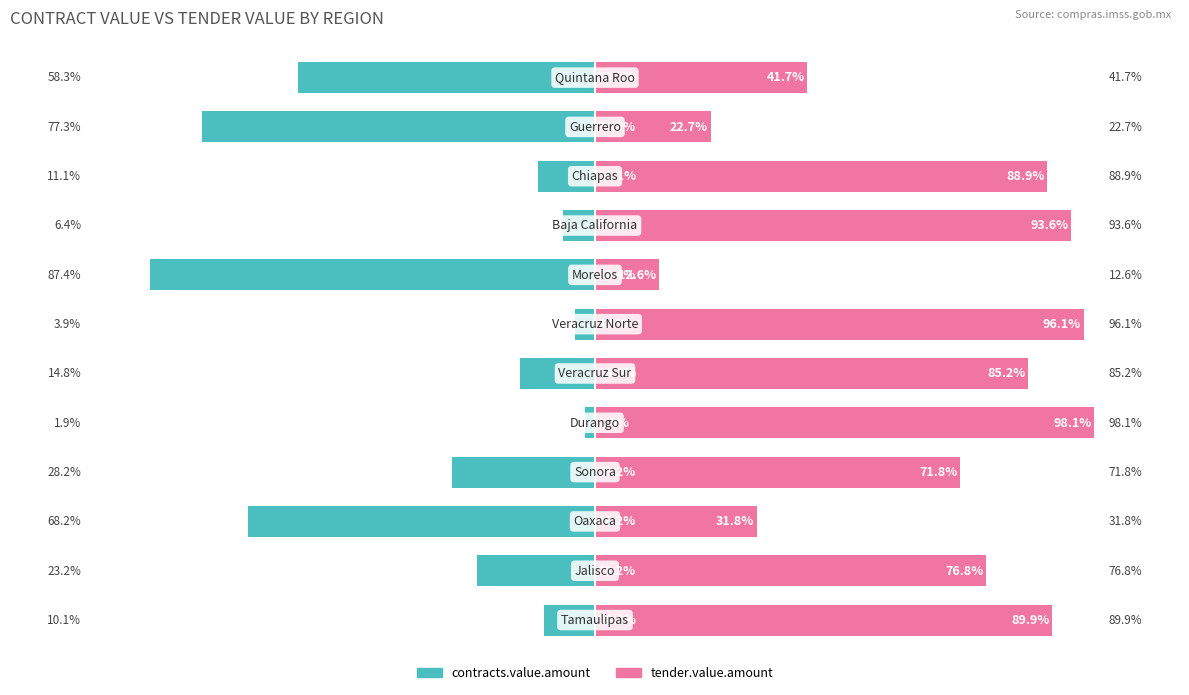

How many categories are shown in the chart?

12